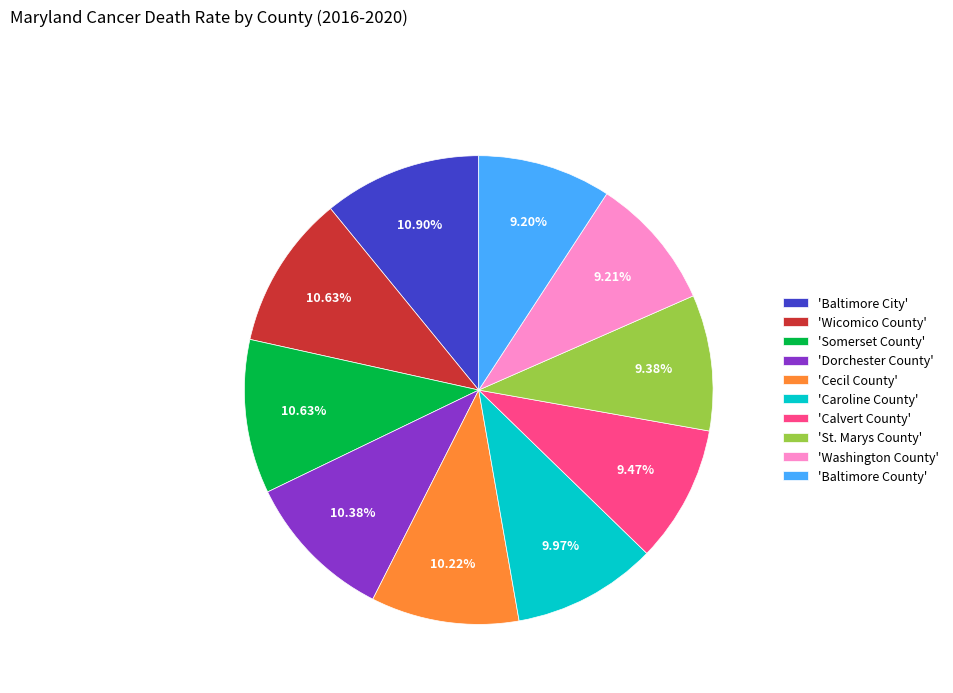

Does any single category account for the majority?

No